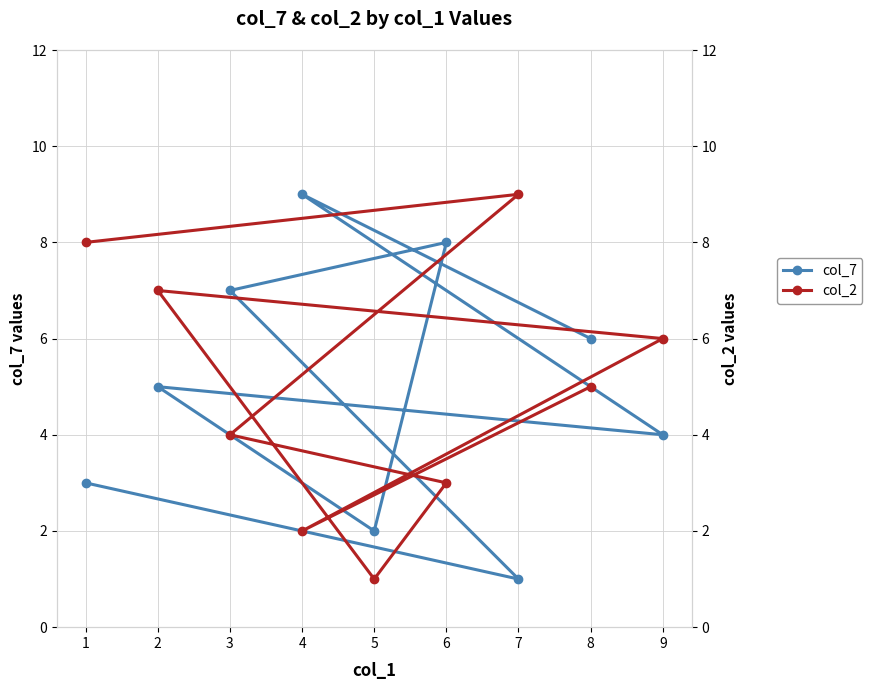

What is the average value of the col_2 series?

5